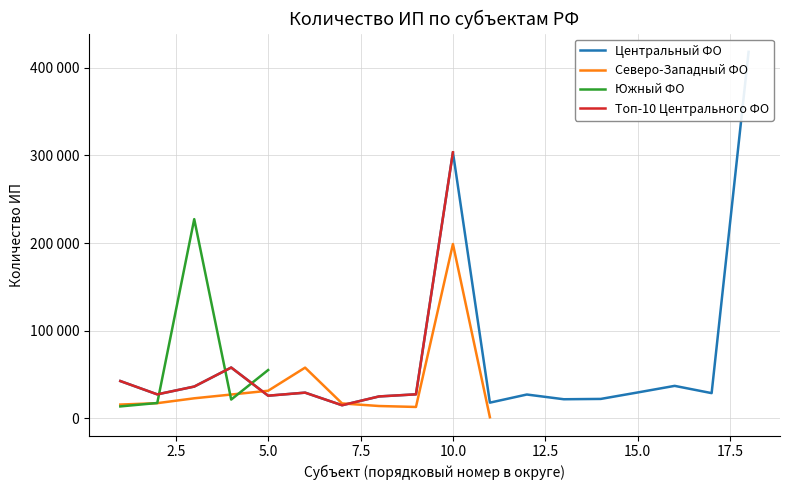

Which series has the largest range (max minus min)?

Центральный ФО